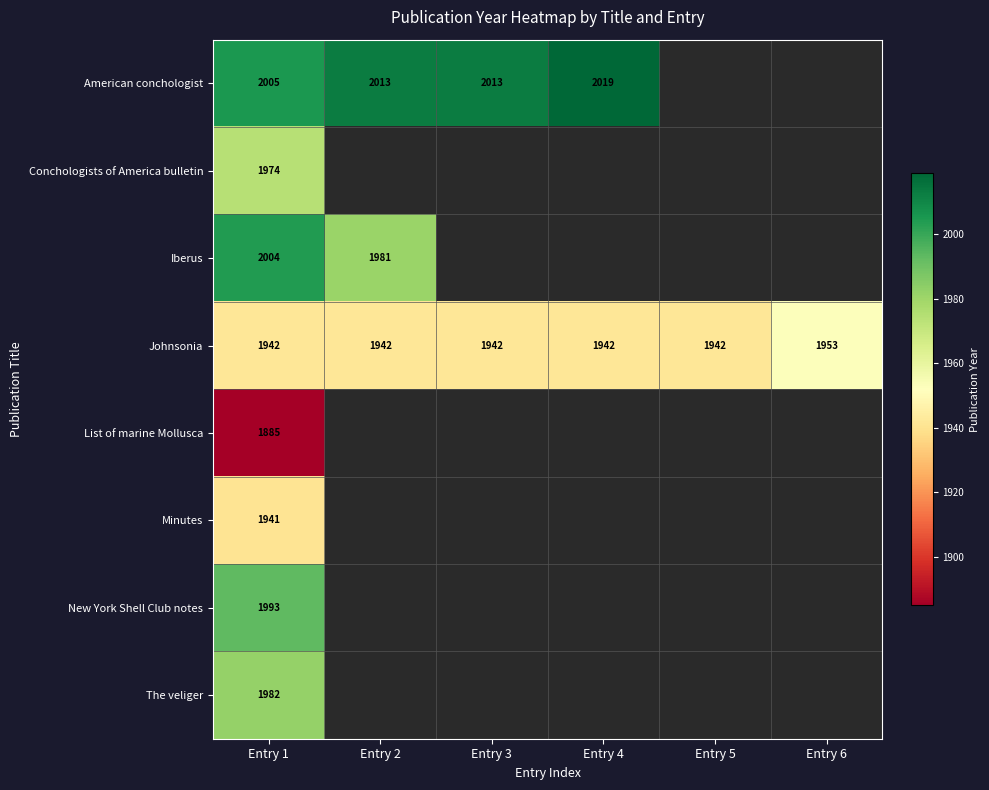

True or false: Johnsonia has a value of 1942 at Entry 2.

True